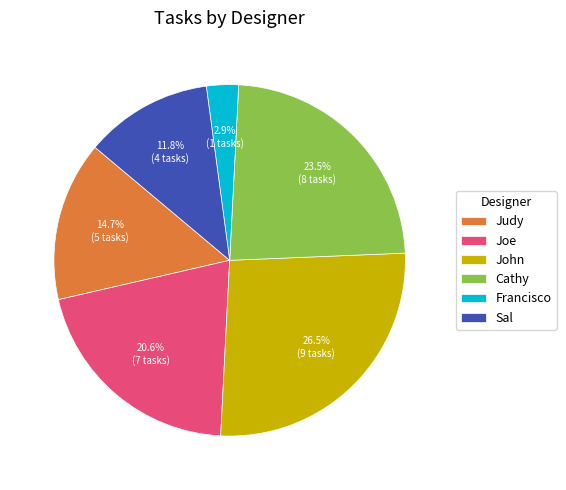

What percentage do Francisco and Joe together represent?

23.5%